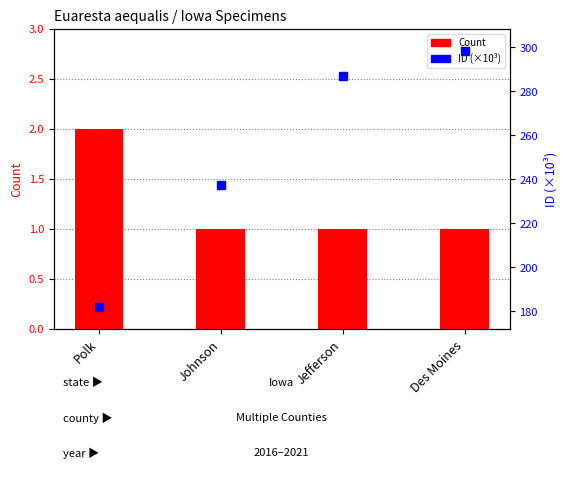

Which series has the largest Y range (max minus min)?

ID (×10³)